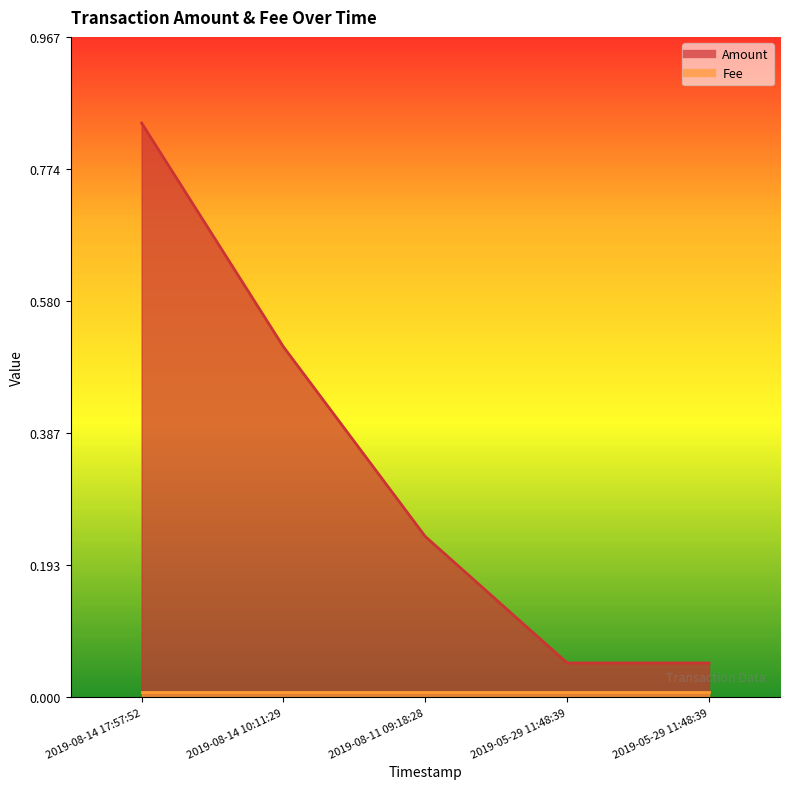

Reading left to right, list all the values displayed in this chart.

0.8	0.5	0.2	0.1	0.1